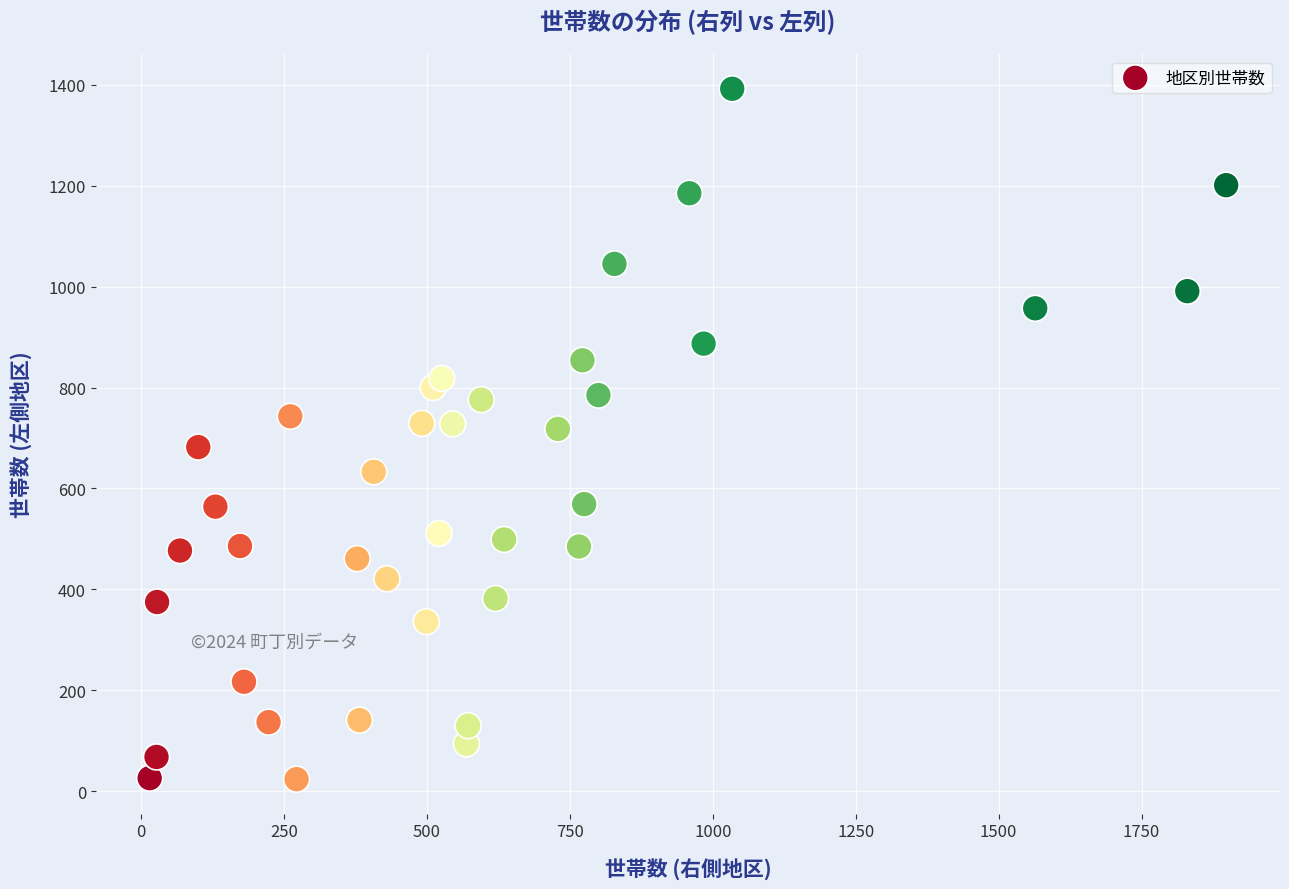

What is the range of Y values (max minus min)?

1368